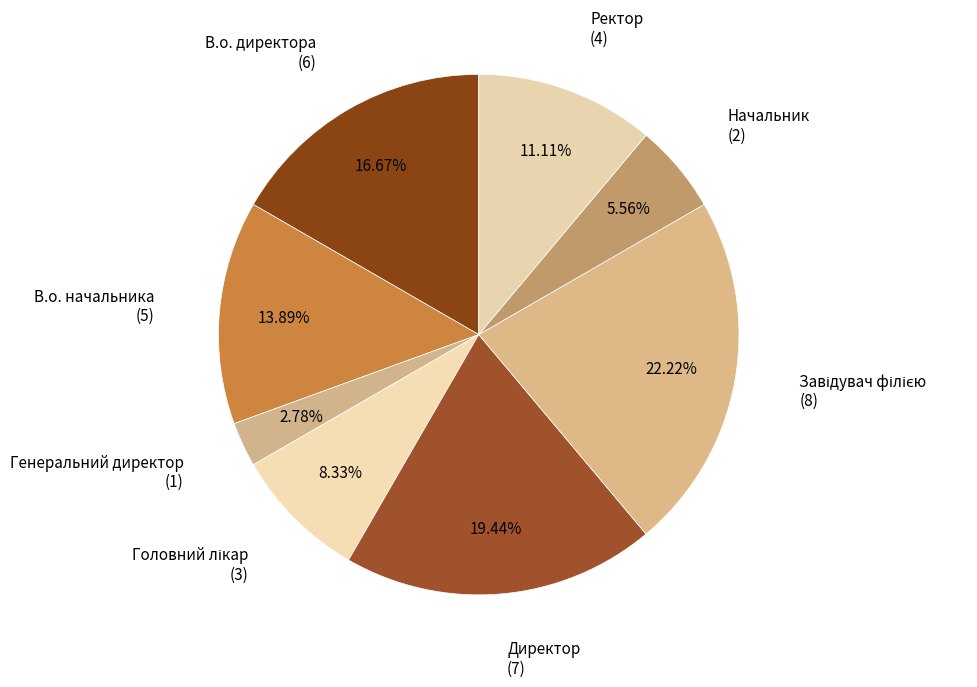

To the nearest percent, what portion does Директор represent?

19%